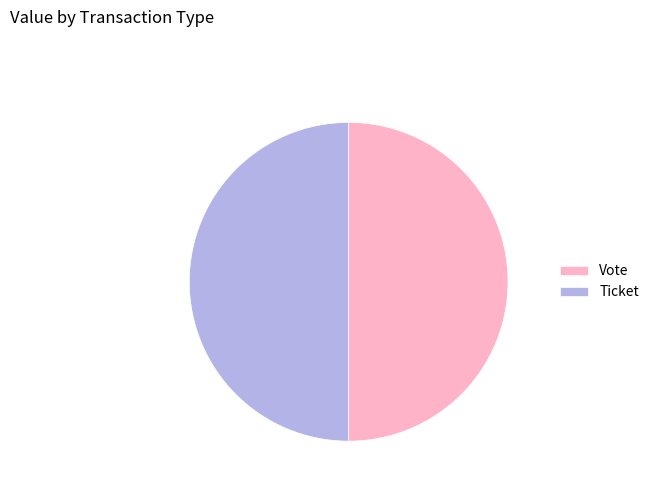

What is the ratio of the value at Ticket to the value at Vote?

1.0